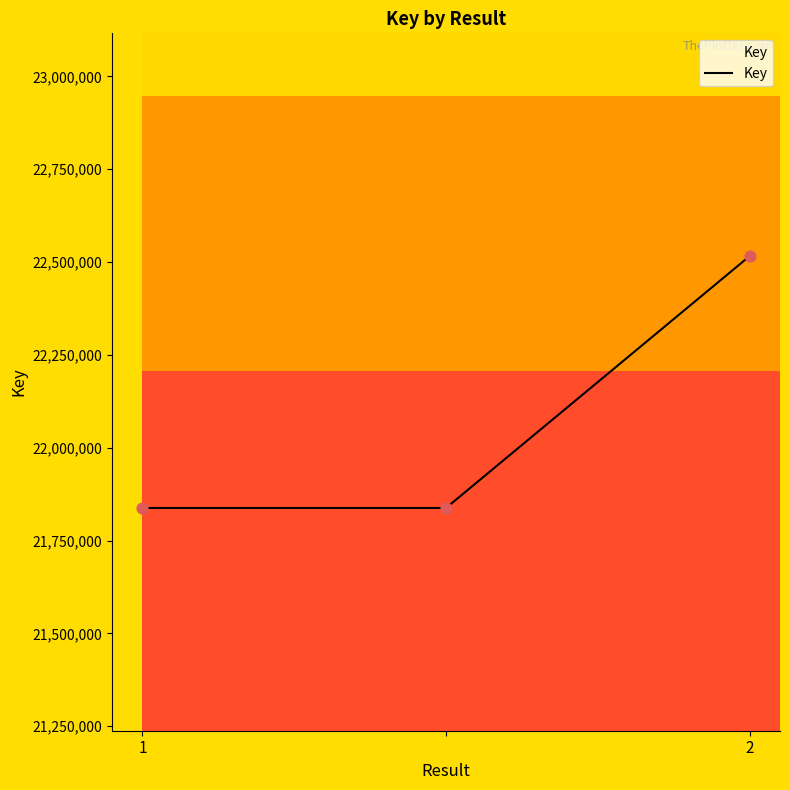

What is the difference between the maximum and minimum values?

678556